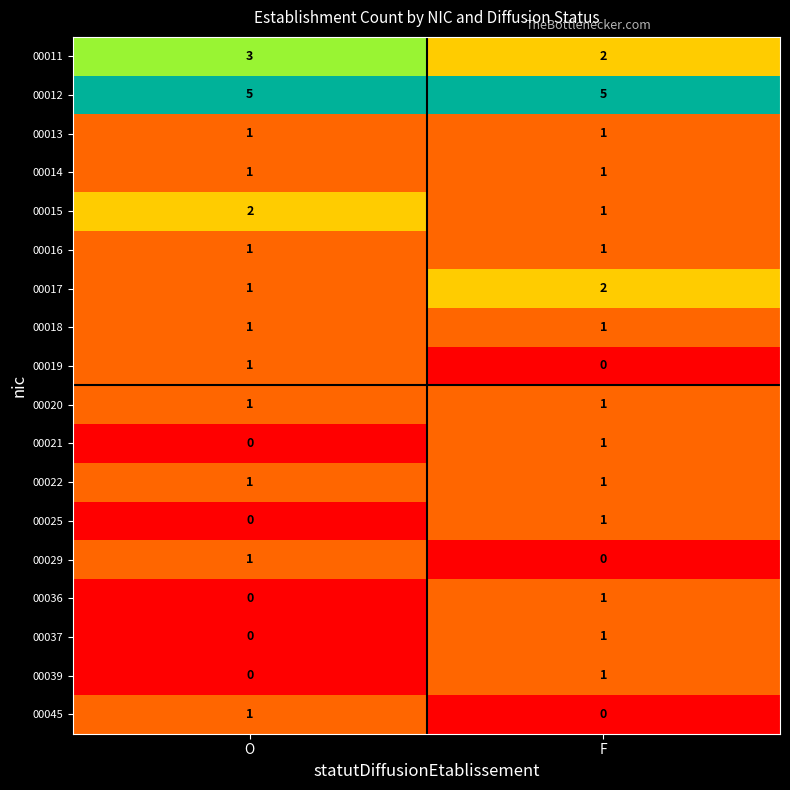

What is the sum of all 00011 values?

5